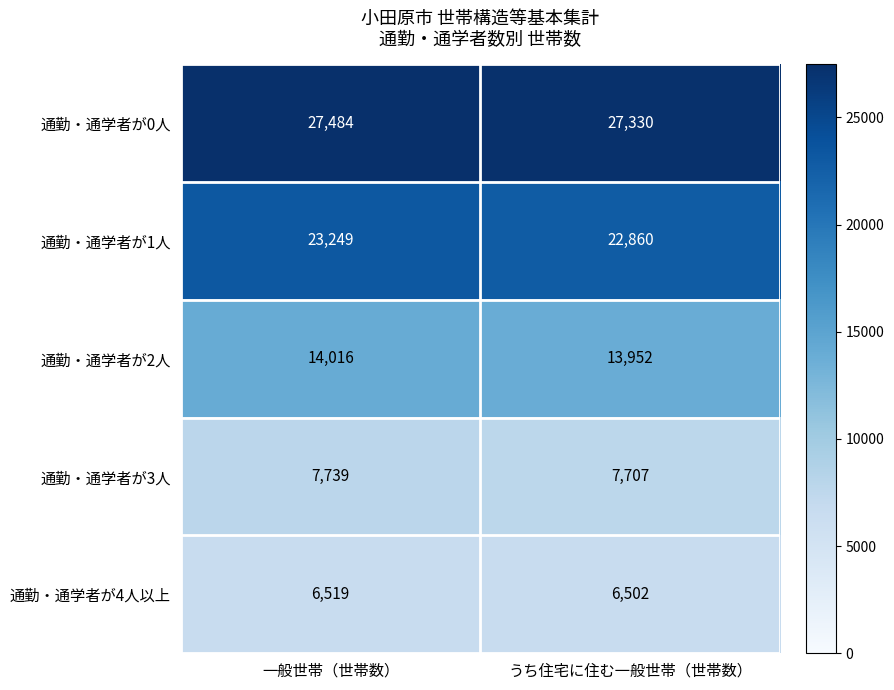

Between 一般世帯（世帯数） and うち住宅に住む一般世帯（世帯数）, which series saw the biggest shift?

通勤・通学者が1人